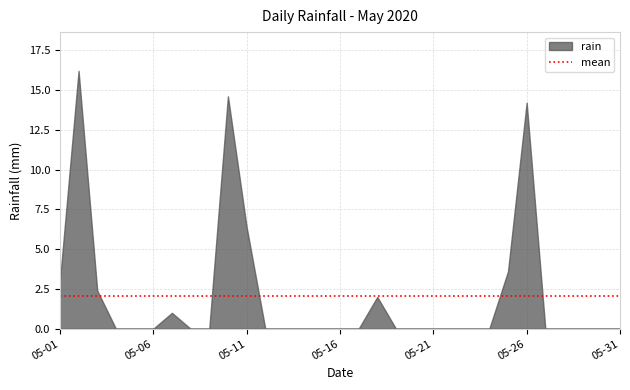

Reading left to right, what are all the values shown in this chart?

3.0	16.2	2.4	0.0	0.0	0.0	1.0	0.0	0.0	14.6	6.4	0.0	0.0	0.0	0.0	0.0	0.0	2.0	0.0	0.0	0.0	0.0	0.0	0.0	3.6	14.2	0.0	0.0	0.0	0.0	0.0